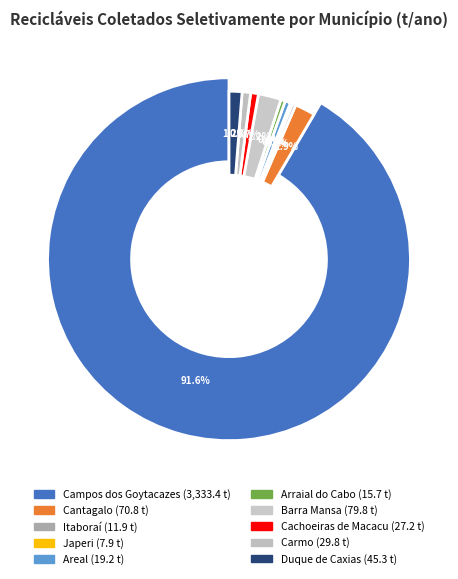

Count the number of slices in the pie.

10